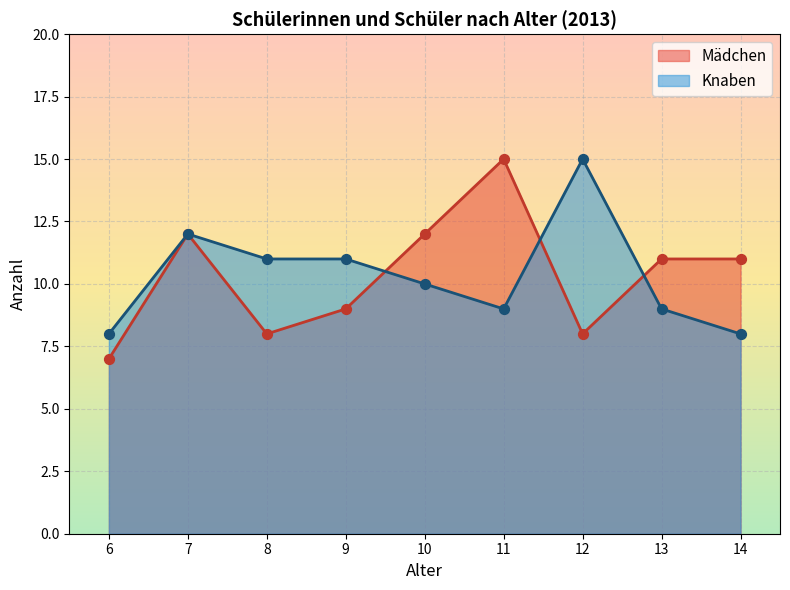

Which series has the widest spread of Y values?

Mädchen